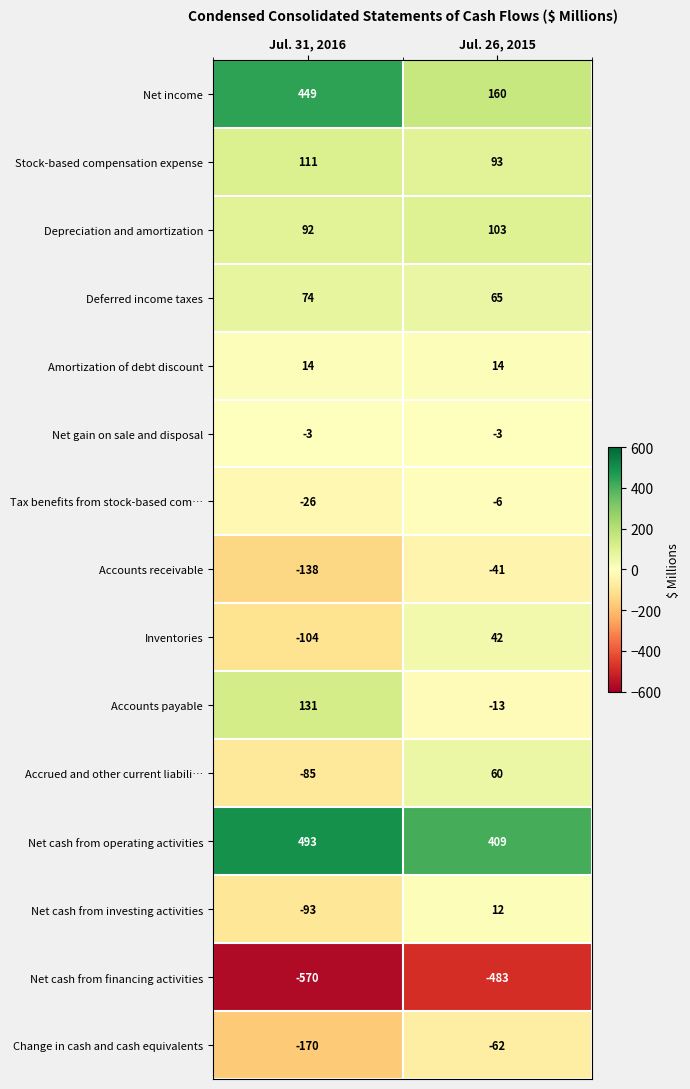

What is the minimum value shown in the chart?

-570